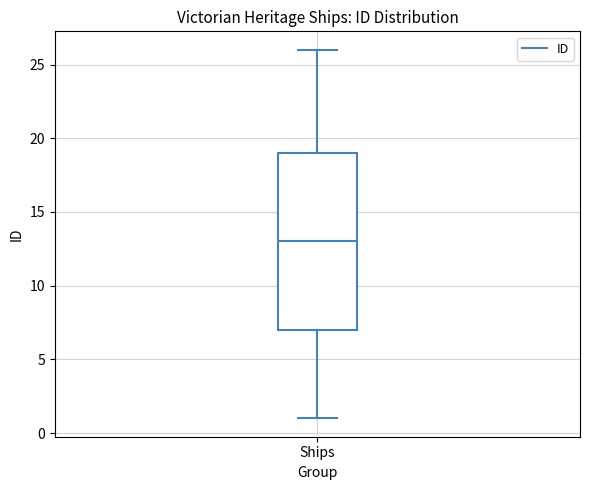

Where is the lower edge of the box for Ships on the y-axis? The values are not printed on the chart, so give them approximately, as read against the axis.

7